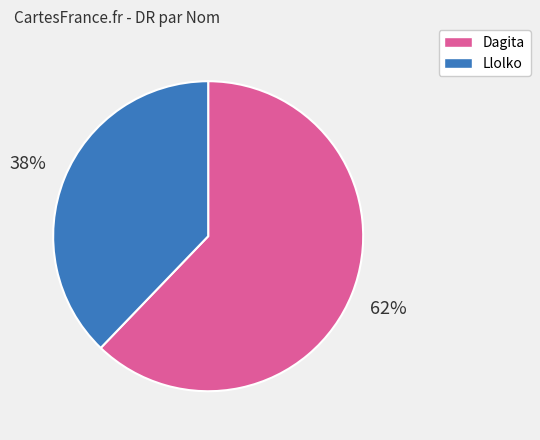

Rank the categories by value from lowest to highest.

Llolko, Dagita